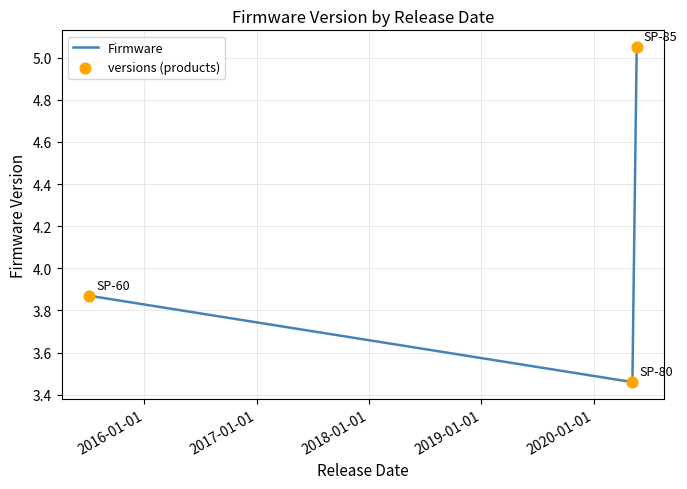

What is the difference between the maximum and second lowest values?

1.2